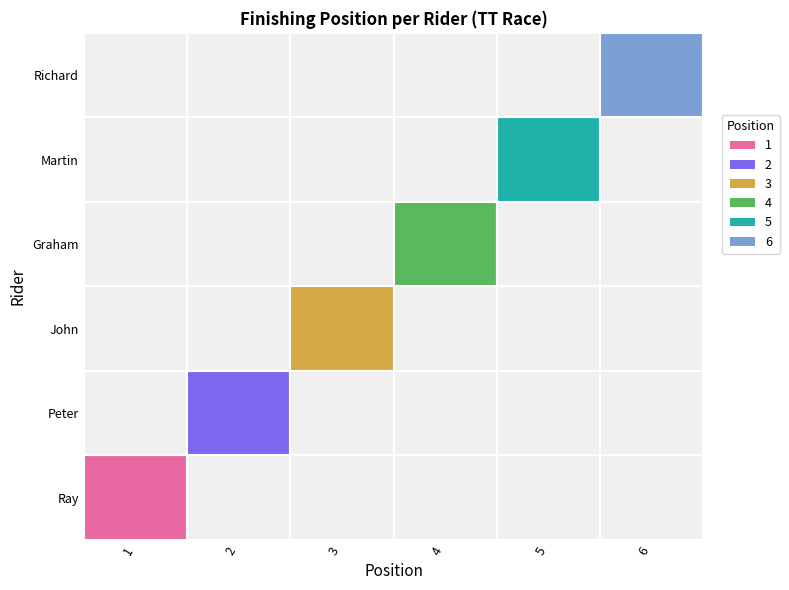

Reading left to right, transcribe all the data shown in this chart.

Ray: 1=1	2=0	3=0	4=0	5=0	6=0
Peter: 1=0	2=2	3=0	4=0	5=0	6=0
John: 1=0	2=0	3=3	4=0	5=0	6=0
Graham: 1=0	2=0	3=0	4=4	5=0	6=0
Martin: 1=0	2=0	3=0	4=0	5=5	6=0
Richard: 1=0	2=0	3=0	4=0	5=0	6=6